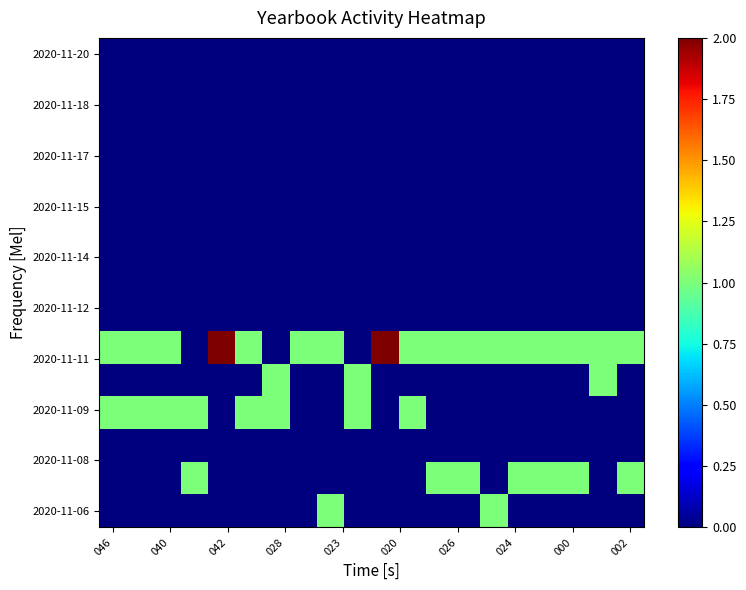

Which category has the lowest value across all series?

046